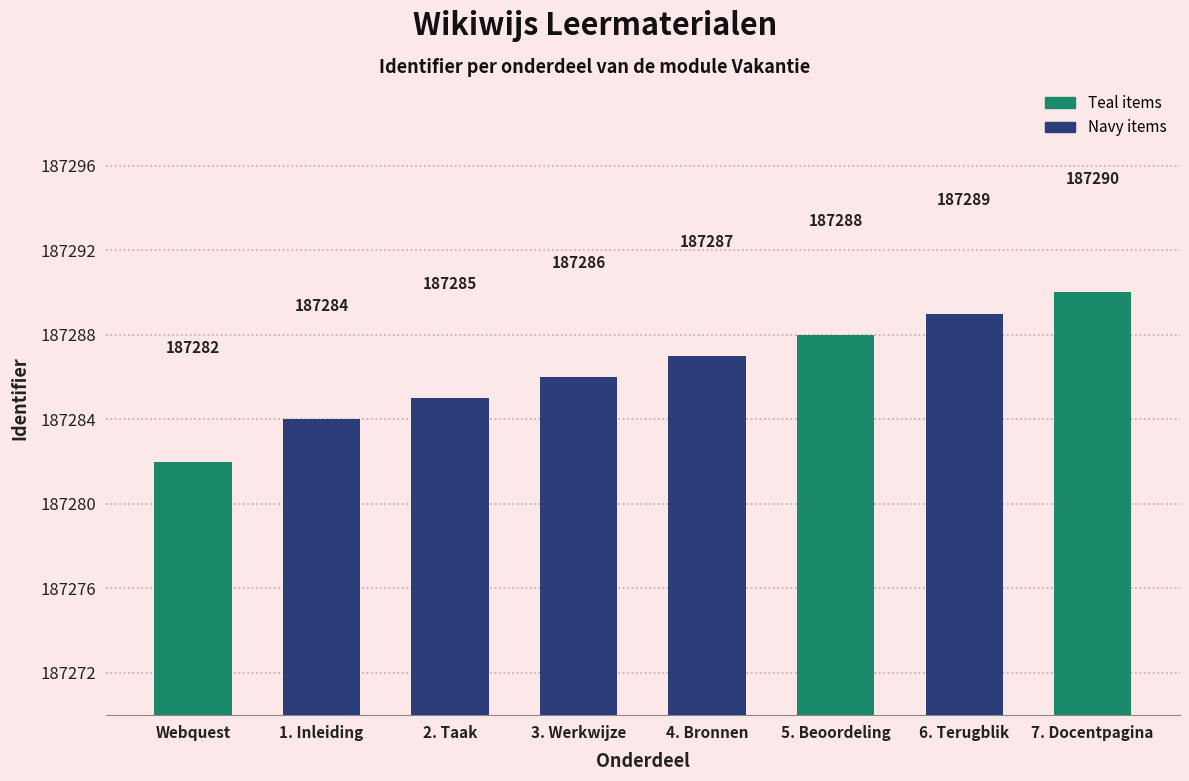

What is the difference between the values at 2. Taak and 7. Docentpagina?

5